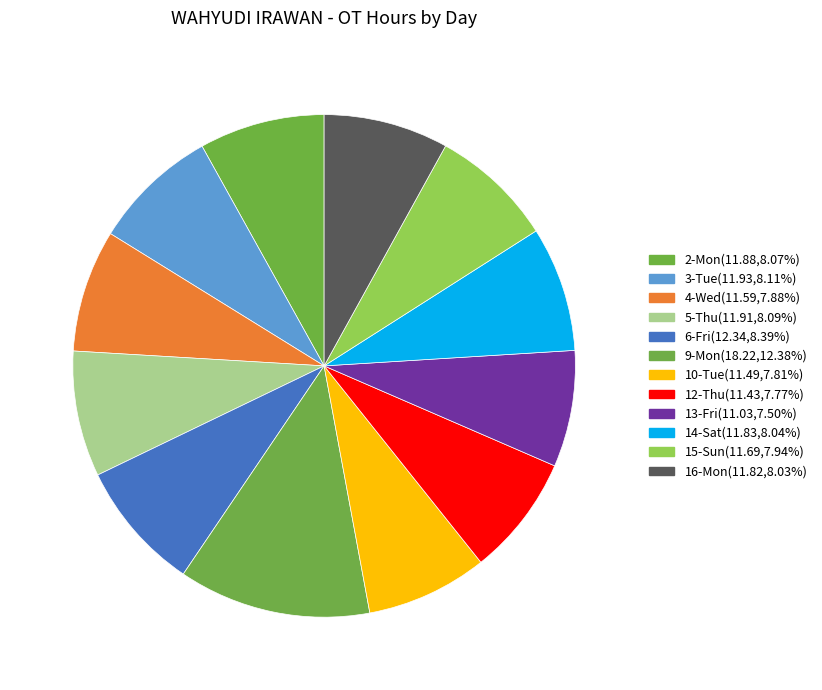

Is 15-Sun the majority of the pie?

No